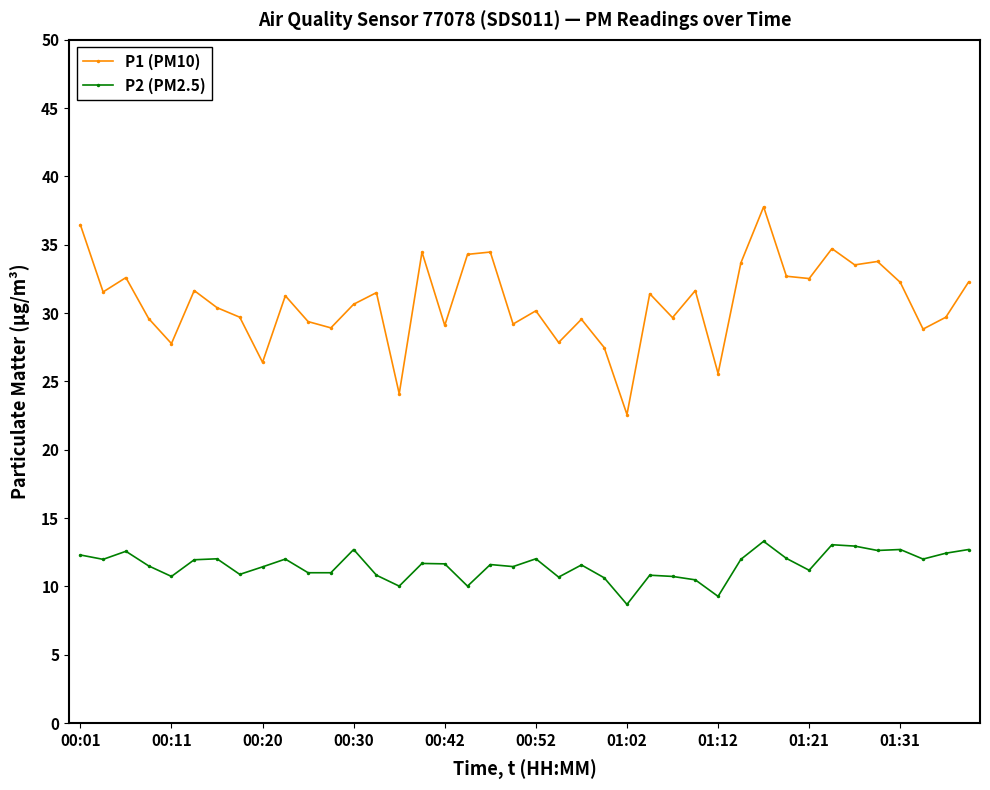

True or false: P1 (PM10) has more than 0 interior local peaks.

True